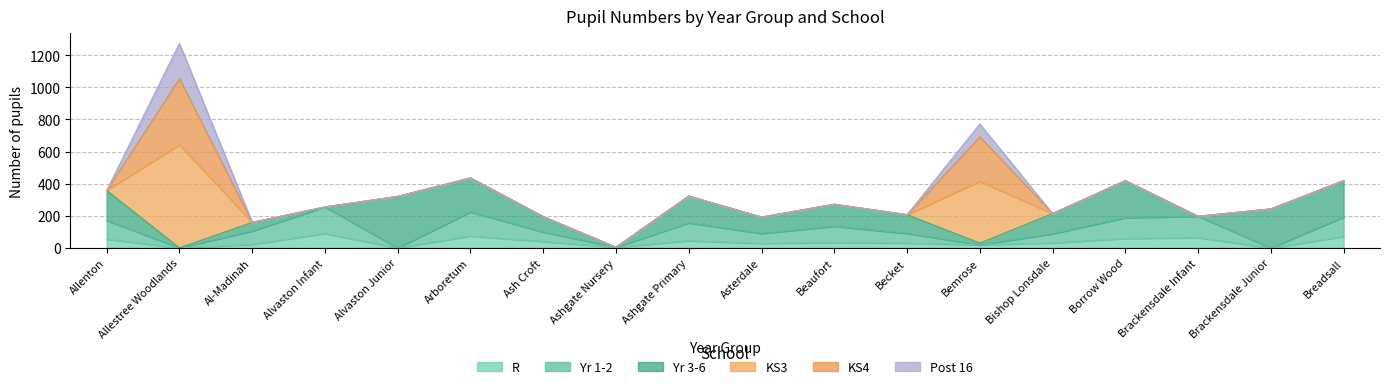

At how many categories does at least one series exceed 104?

14